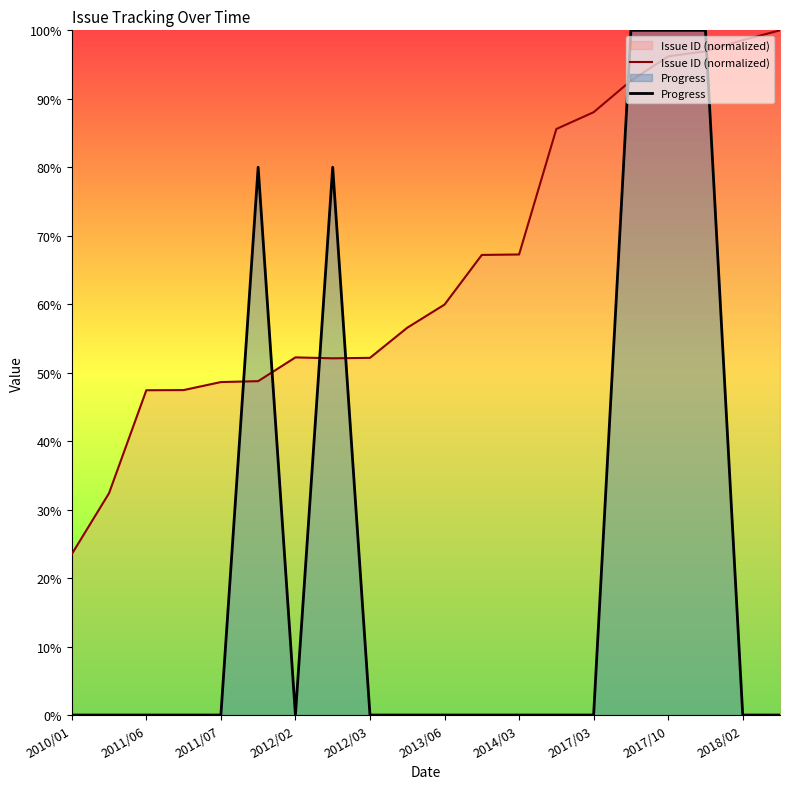

Which series ends up on top after the final intersection of Progress and Issue ID (normalized)?

Issue ID (normalized)